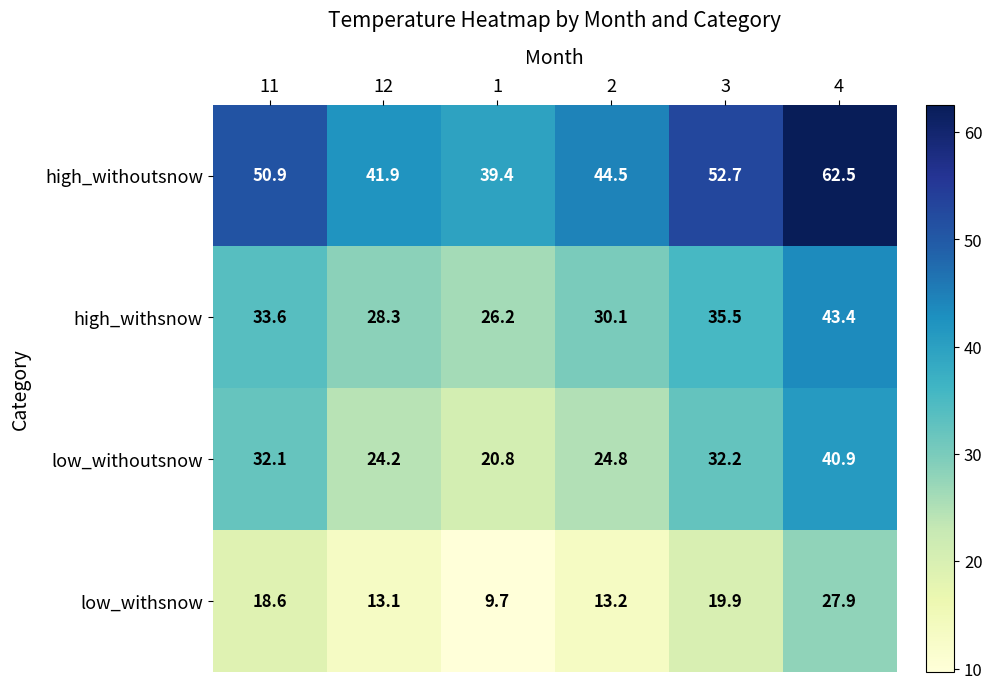

At 12, list the series in order from smallest to largest.

low_withsnow, low_withoutsnow, high_withsnow, high_withoutsnow